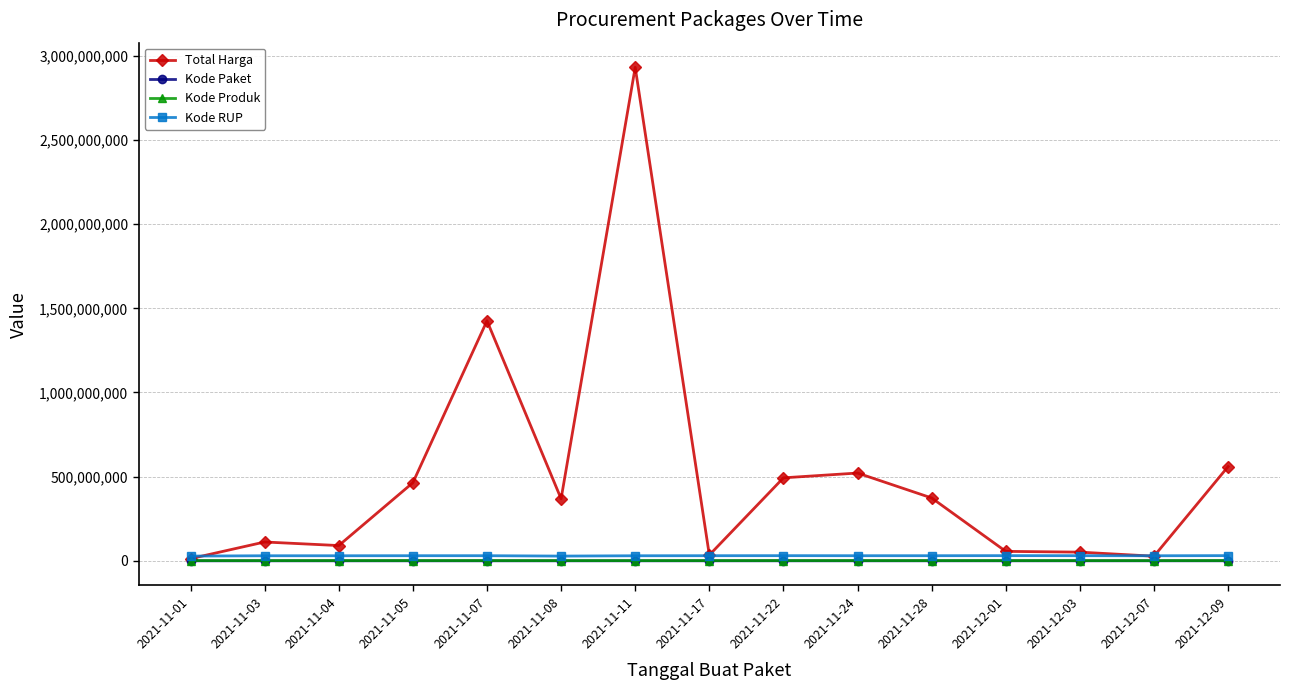

True or false: Kode Produk has a value of 1350905 at 2021-12-01.

True